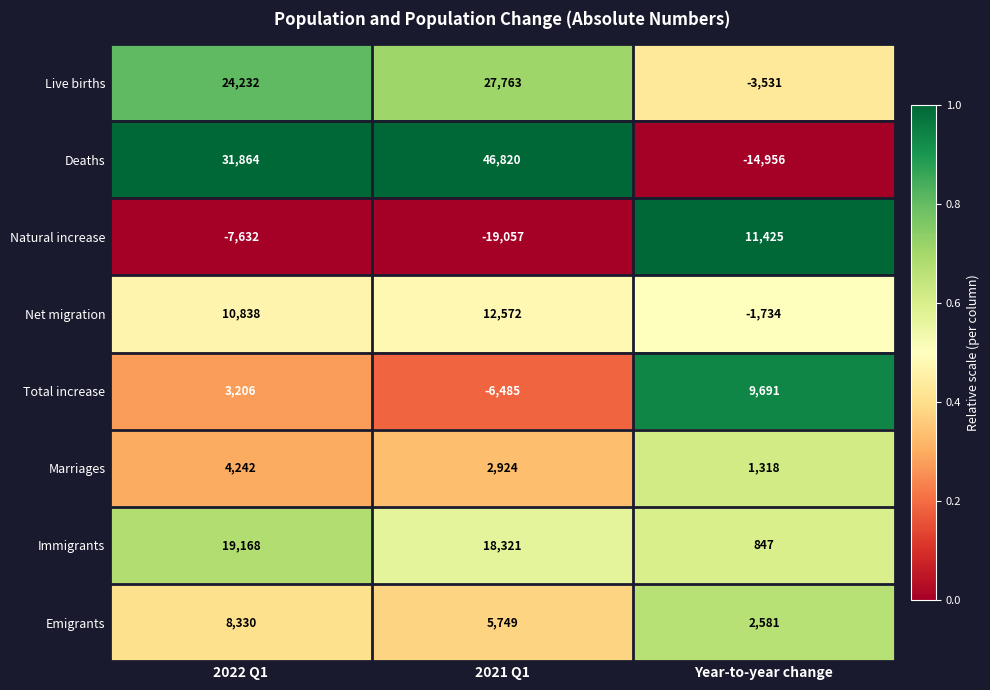

Rank the series at 2022 Q1 from highest to lowest value.

Deaths, Live births, Immigrants, Net migration, Emigrants, Marriages, Total increase, Natural increase